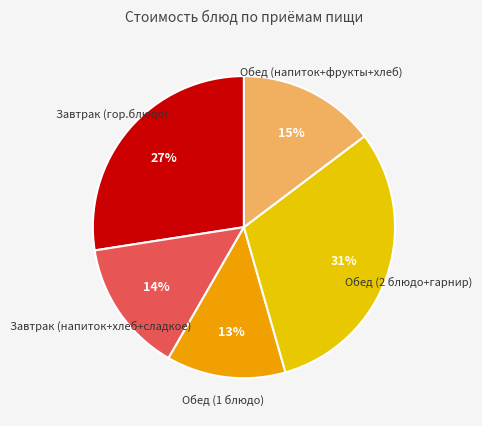

Which has a higher value, Обед (напиток+фрукты+хлеб) or Завтрак (гор.блюдо)?

Завтрак (гор.блюдо)